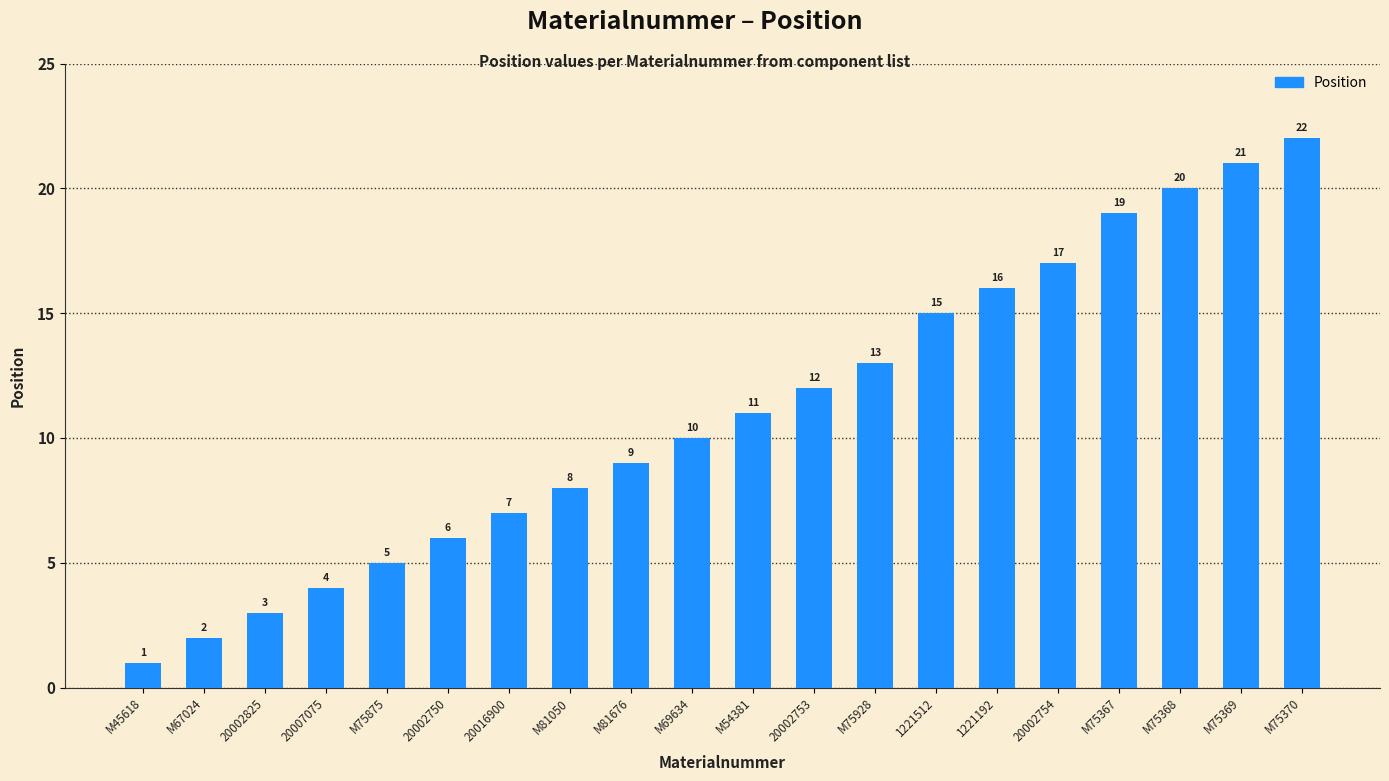

Rank the categories by value from highest to lowest.

M75370, M75369, M75368, M75367, 20002754, 1221192, 1221512, M75928, 20002753, M54381, M69634, M81676, M81050, 20016900, 20002750, M75875, 20007075, 20002825, M67024, M45618